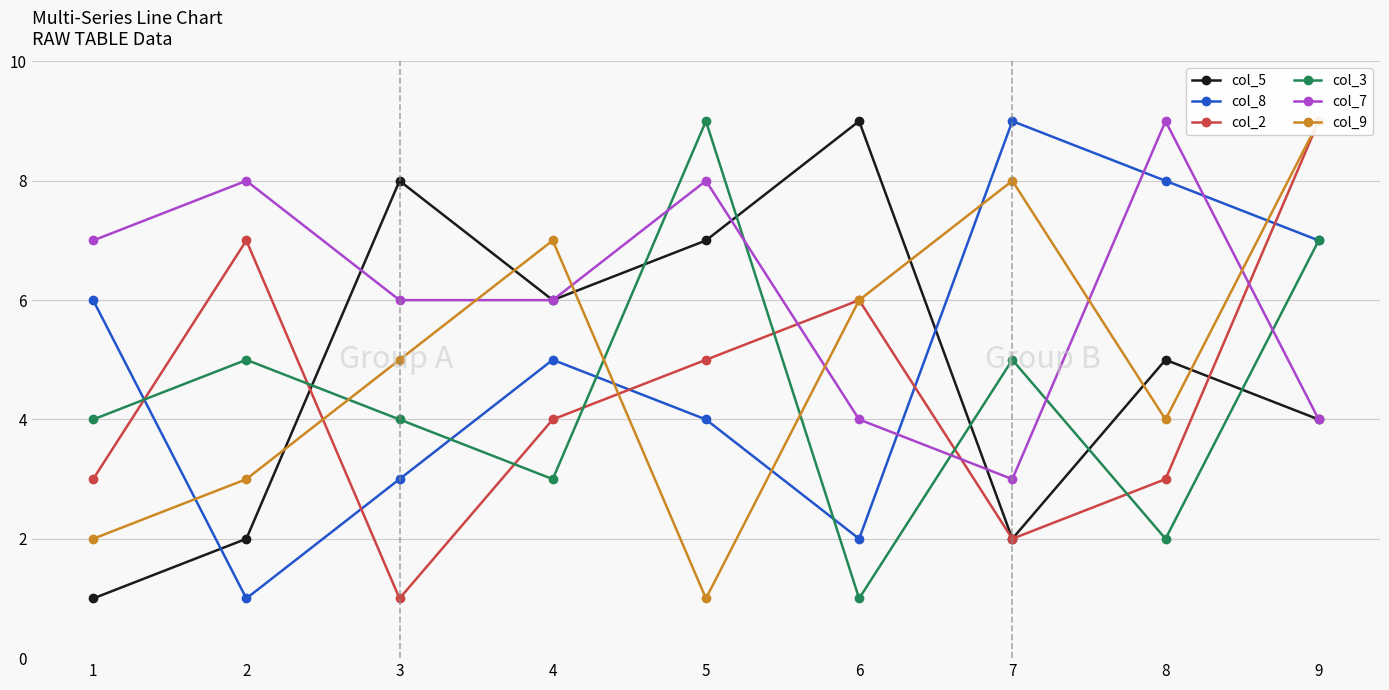

Is it true that col_5 equals 8 at 4?

False